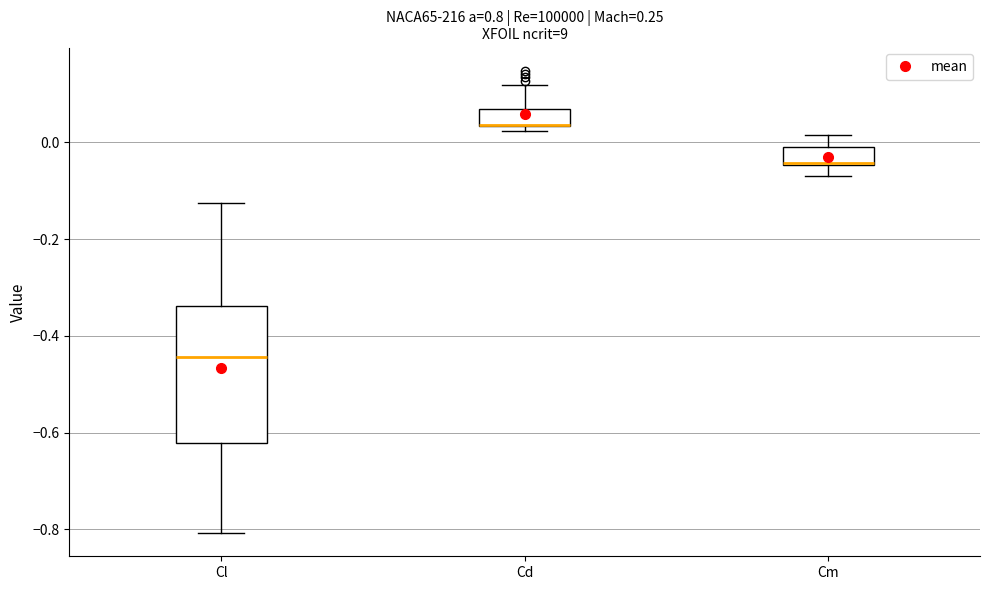

Reading left to right, read every box against the y-axis: the position of its median line, the range the box covers, and the ends of its whiskers. The values are not printed on the chart, so give them approximately, as read against the axis.

Cl: median -0.44, box -0.62 to -0.34, whiskers -0.80 to -0.12
Cd: median 0.04 (drawn on the box's lower edge), box 0.04 to 0.06, whiskers 0.02 to 0.12
Cm: median -0.04 (drawn on the box's lower edge), box -0.04 to 0.00, whiskers -0.06 to 0.02